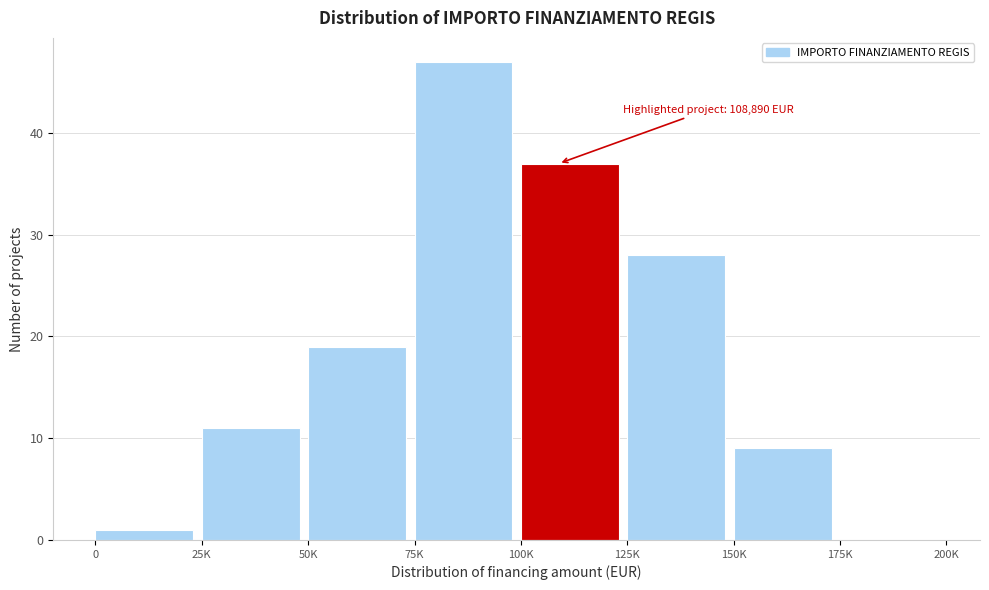

Reading right to left, transcribe all the data shown in this chart.

175K=0	150K=9	125K=28	100K=37	75K=47	50K=19	25K=11	0=1